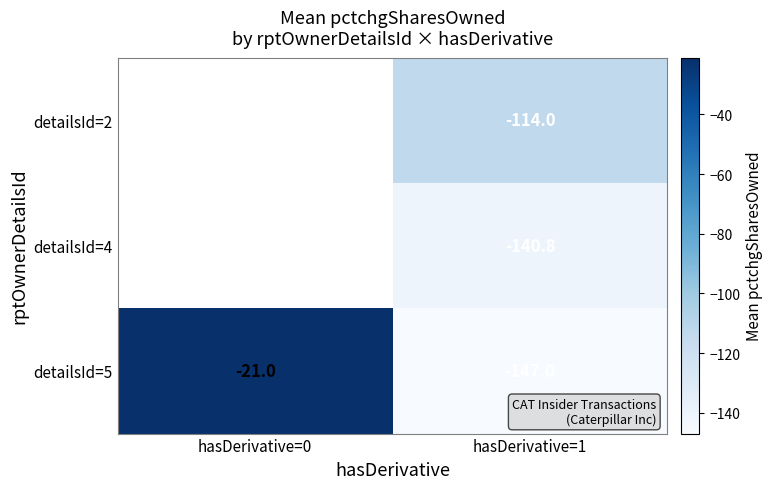

What is the average value of the detailsId=5 series?

-84.0